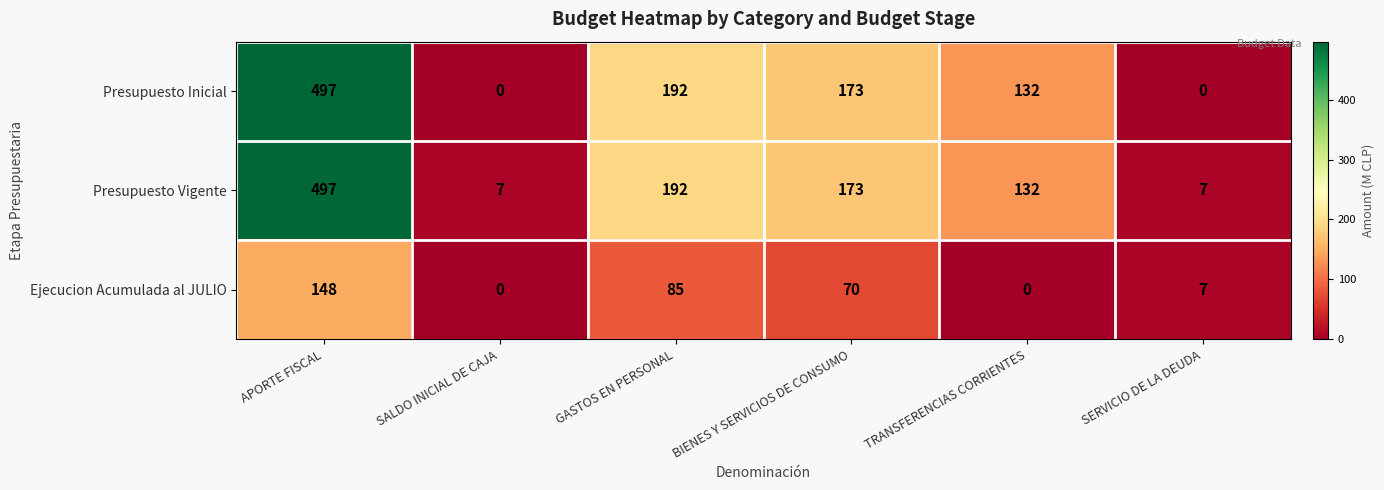

Which series has the largest total across all categories?

Presupuesto Vigente